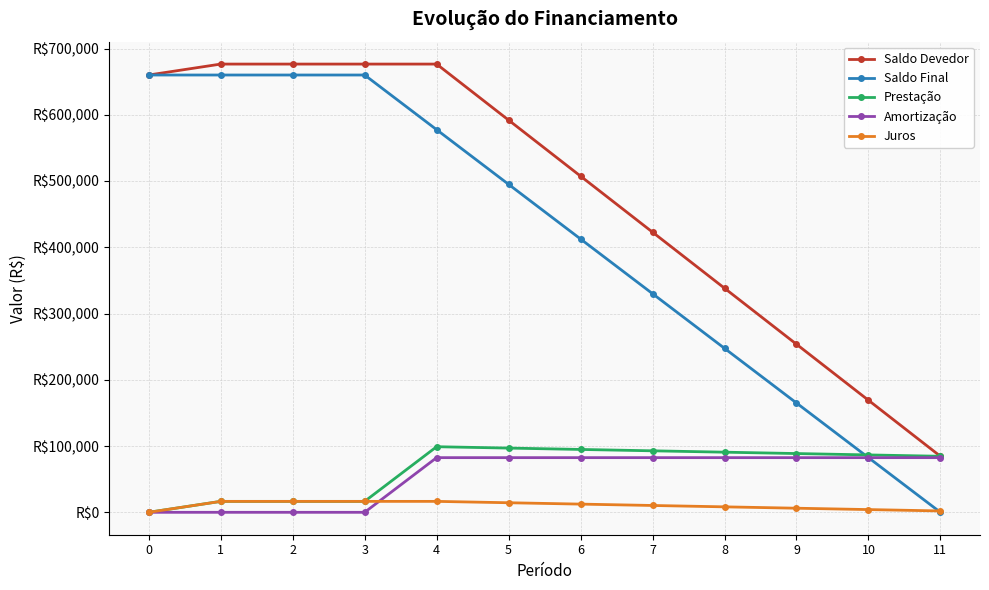

Does the chart have visible grid lines?

Yes